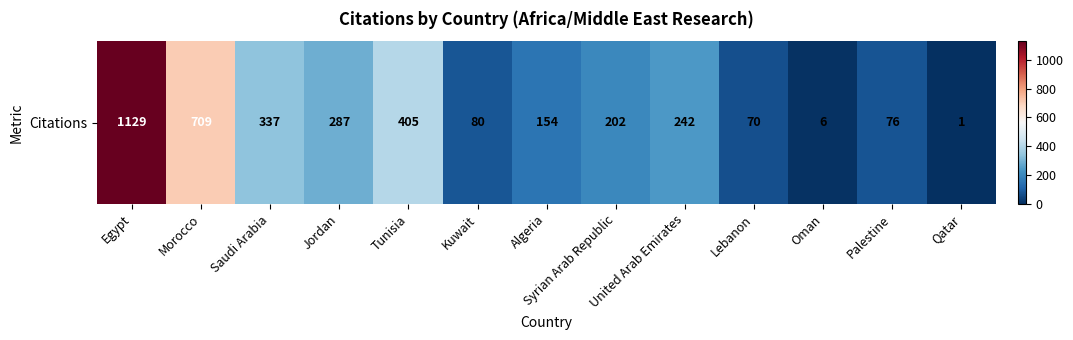

What value does the data have at Palestine, to the nearest 100?

100